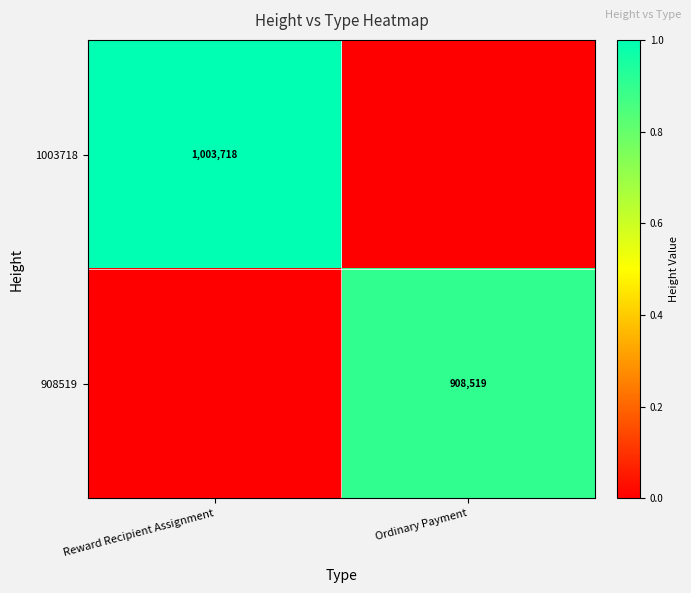

Which category has the highest value across all series?

Reward Recipient Assignment